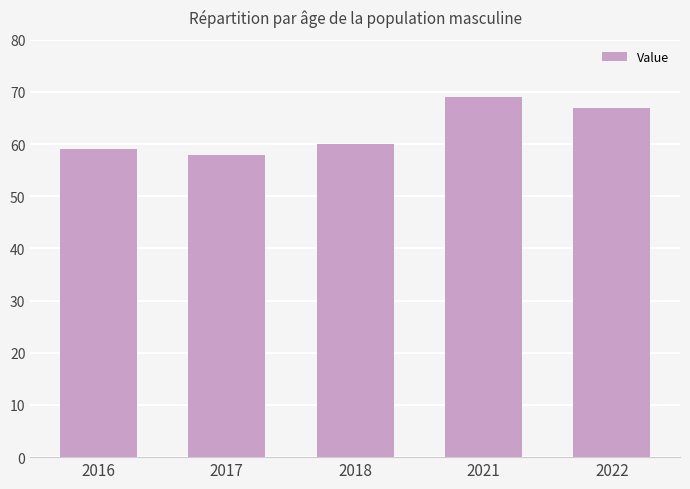

What is the difference between the second highest and minimum values?

9